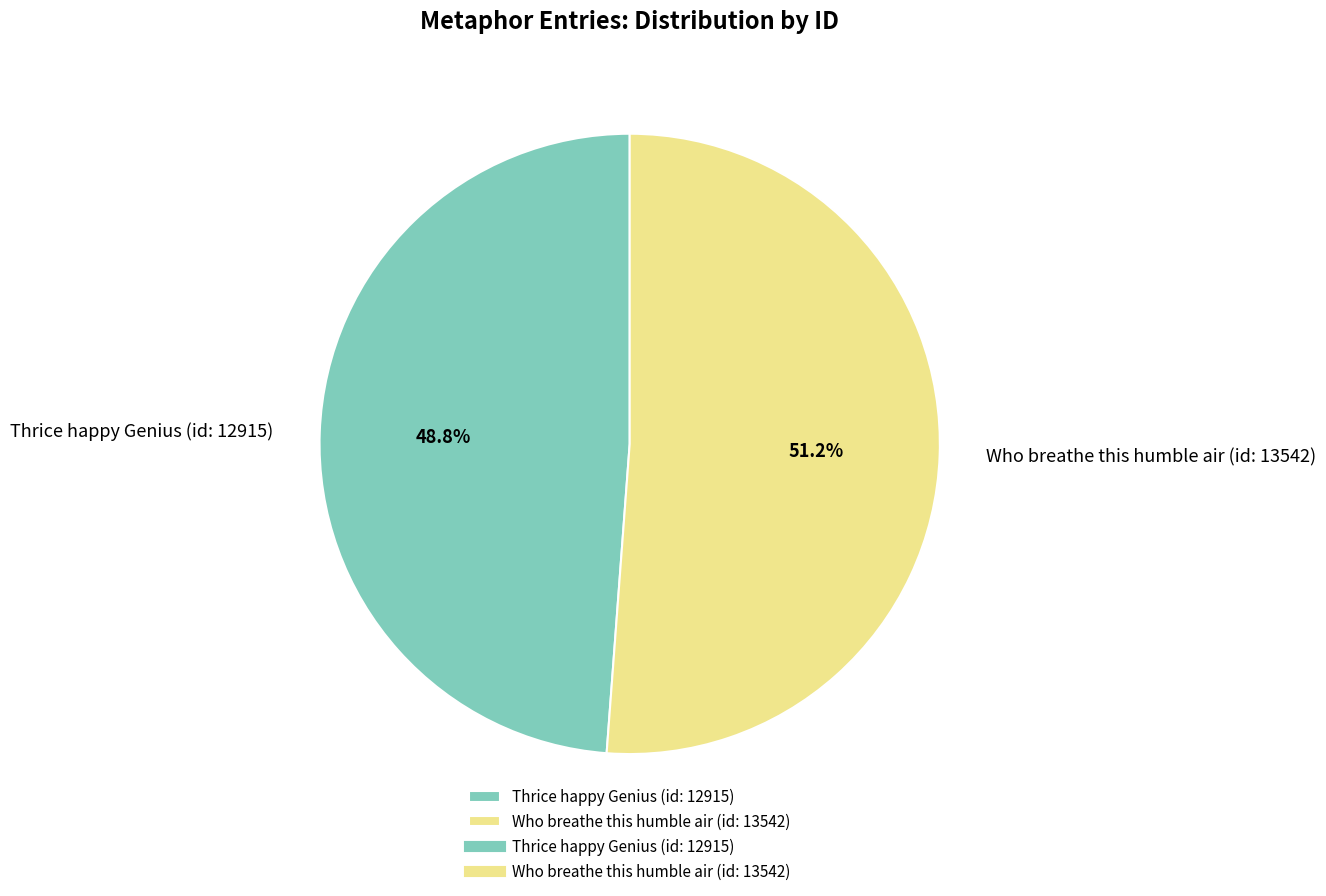

Between Who breathe this humble air (id: 13542) and Thrice happy Genius (id: 12915), which is larger?

Who breathe this humble air (id: 13542)